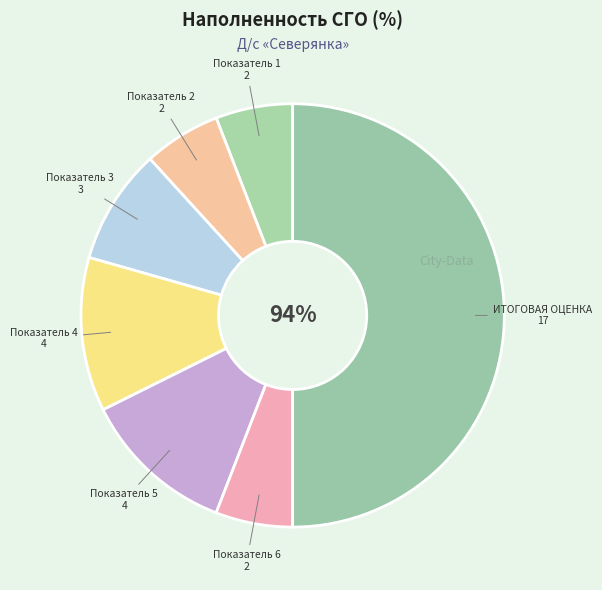

To the nearest percent, what portion does Показатель 3 represent?

9%